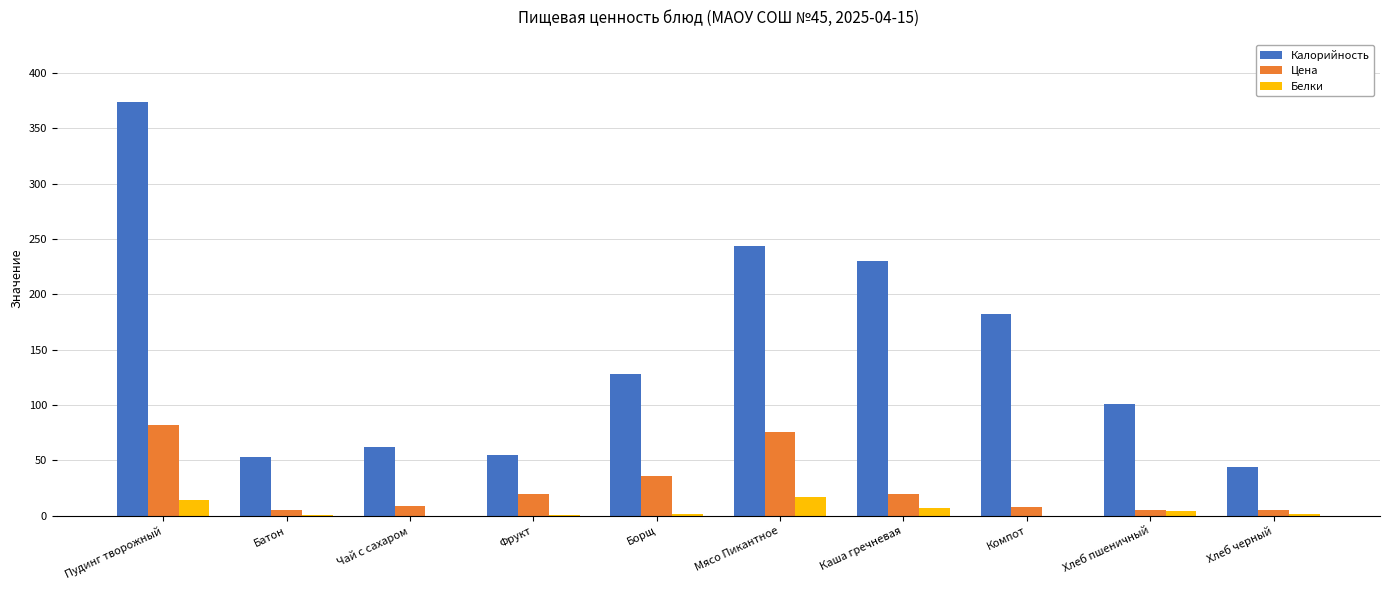

Is the value of Цена at Компот greater than the value of Белки at Борщ?

Yes